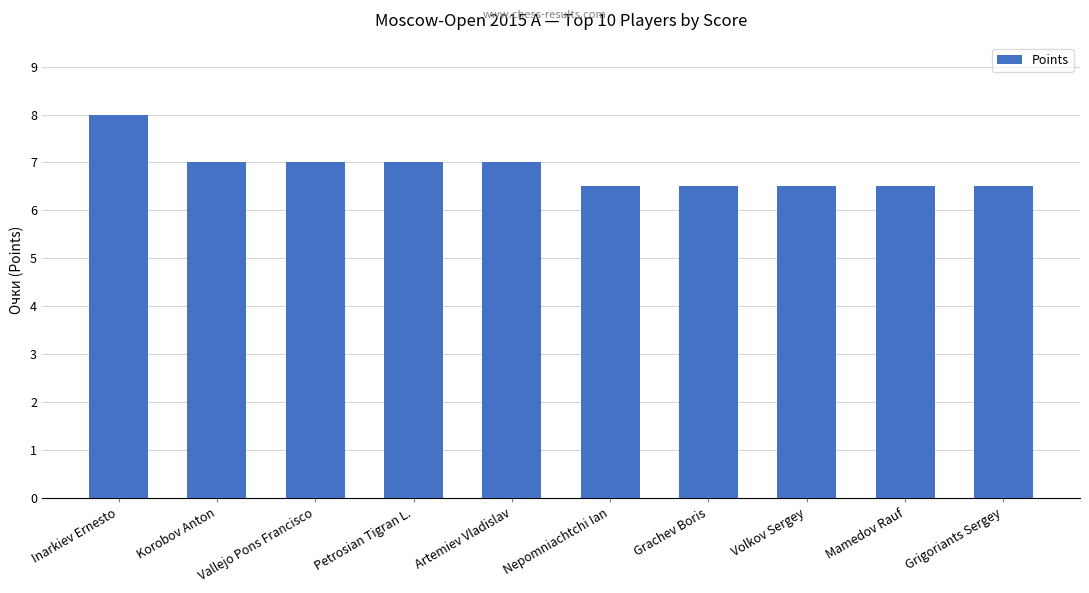

Reading left to right, transcribe all the data shown in this chart.

8.0	7.0	7.0	7.0	7.0	6.5	6.5	6.5	6.5	6.5